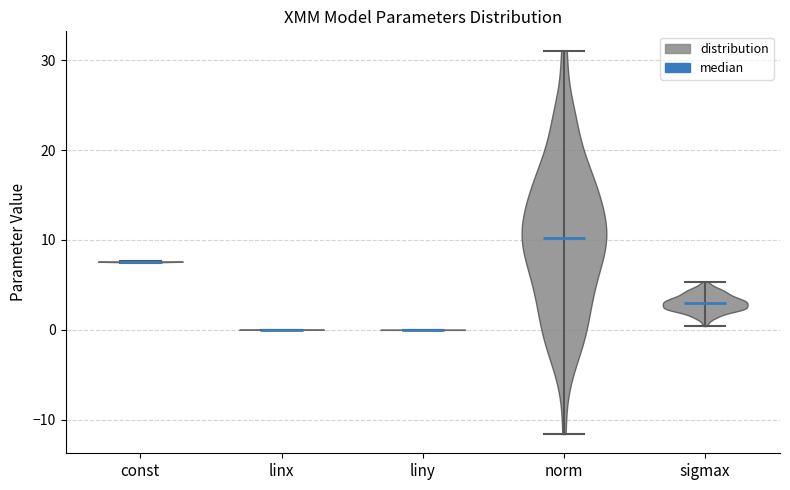

What is the lowest point the violin for const reaches on the y-axis? The values are not printed on the chart, so give them approximately, as read against the axis.

7